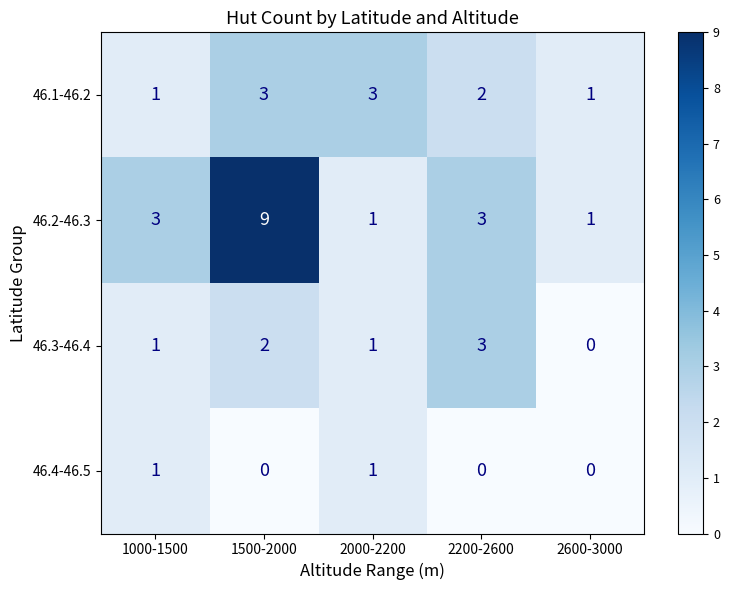

Which series changed the most between 1000-1500 and 2600-3000?

46.2-46.3